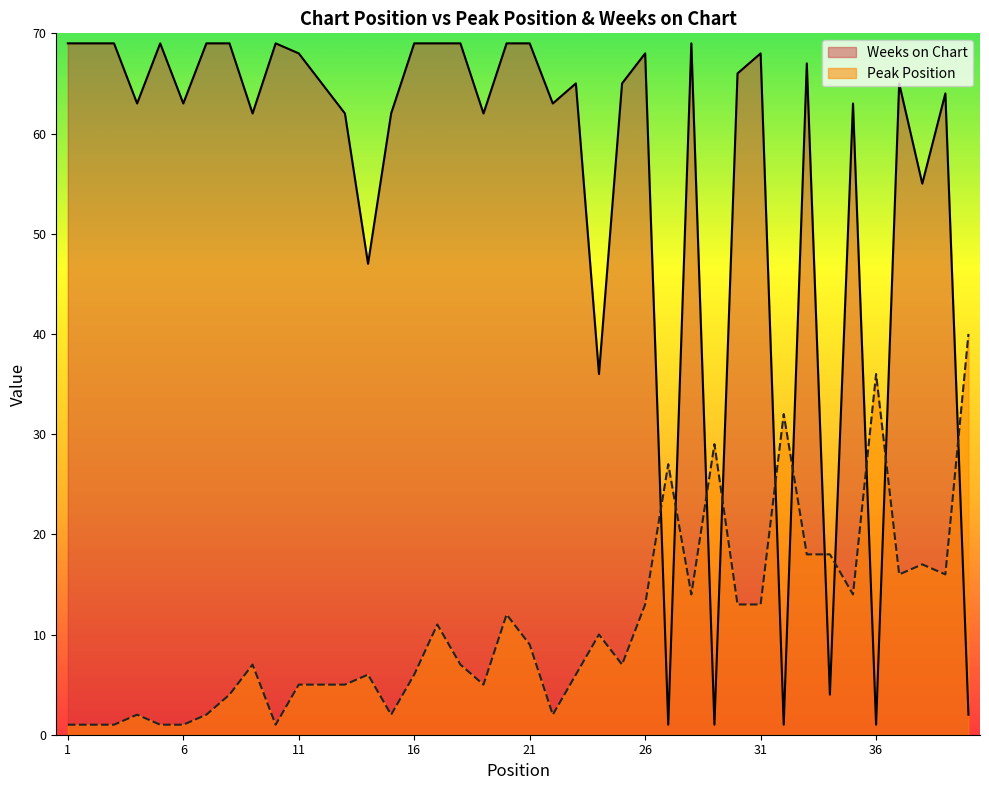

What is the value of the Peak Position point at the 2nd from the left?

1